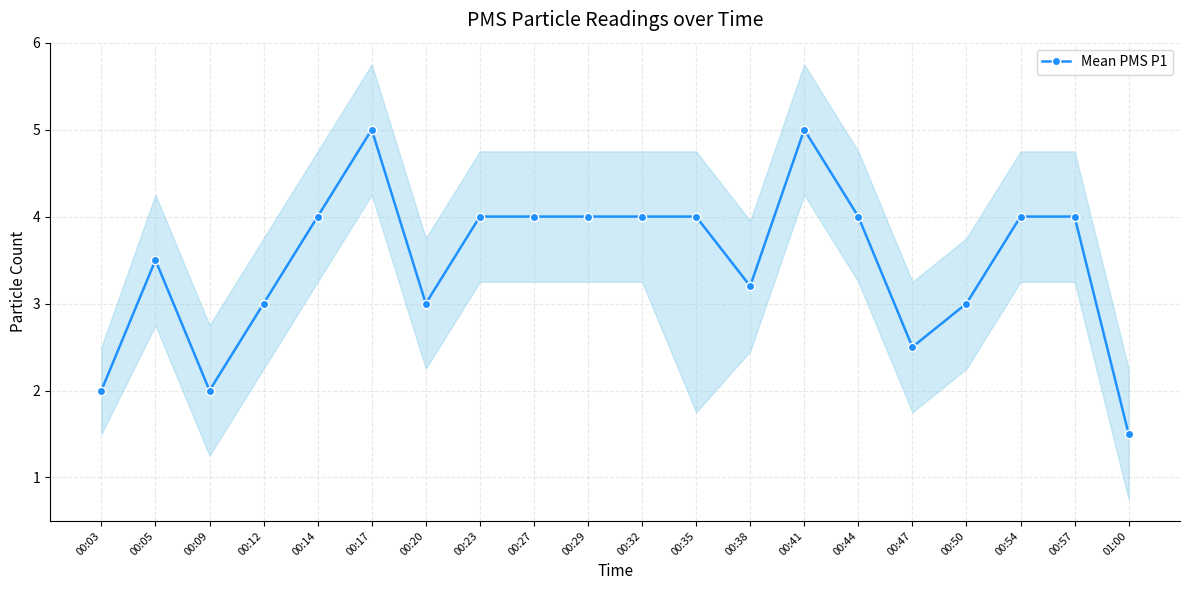

Rank the categories by value from lowest to highest.

01:00, 00:03, 00:09, 00:47, 00:12, 00:20, 00:50, 00:38, 00:05, 00:14, 00:23, 00:27, 00:29, 00:32, 00:35, 00:44, 00:54, 00:57, 00:17, 00:41